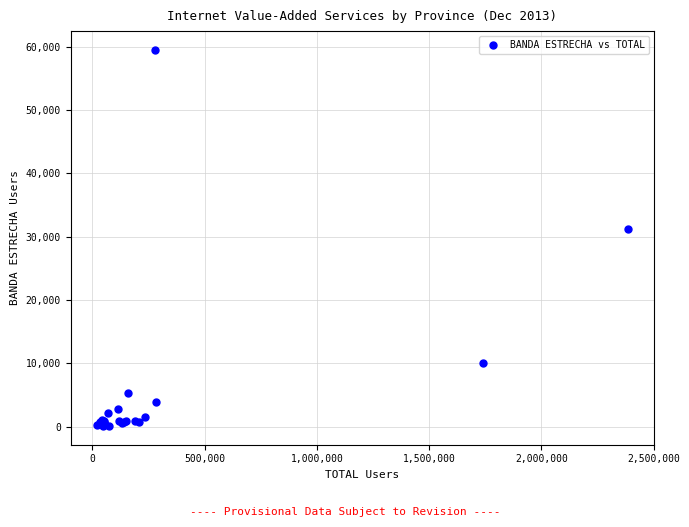

What Y value in the scatter plot is closest to 29805?

31171